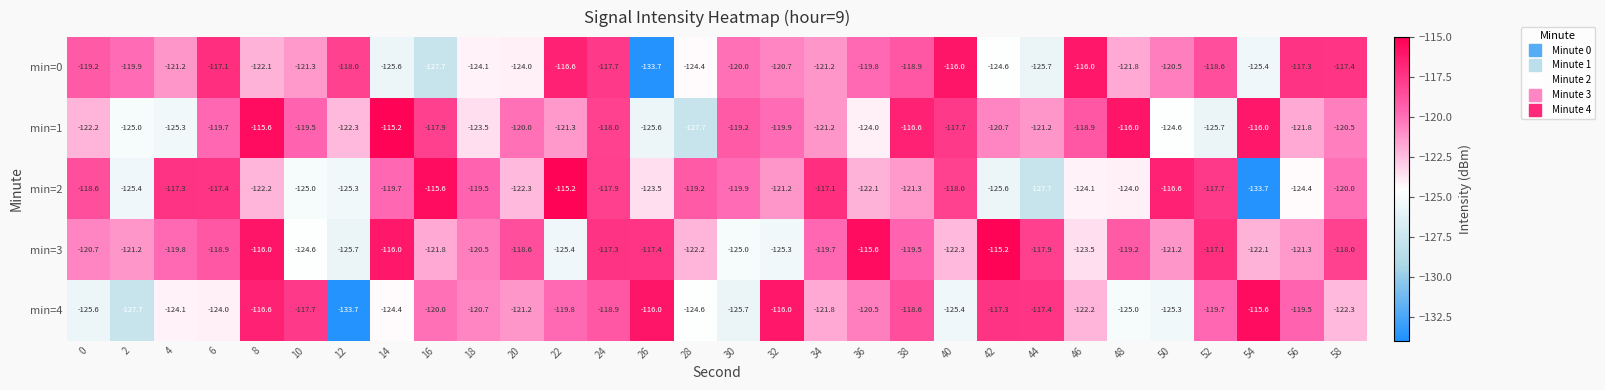

Is it true that min=0 equals -172.7 at 58?

False